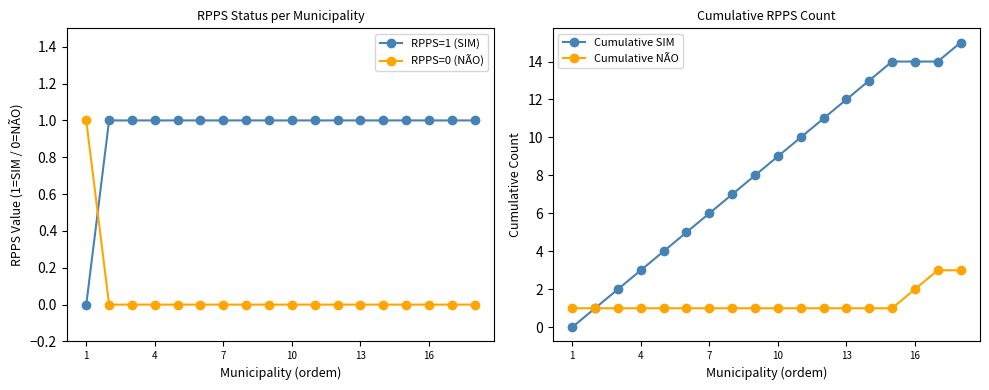

Is it true that Cumulative NÃO equals 1 at 1?

True